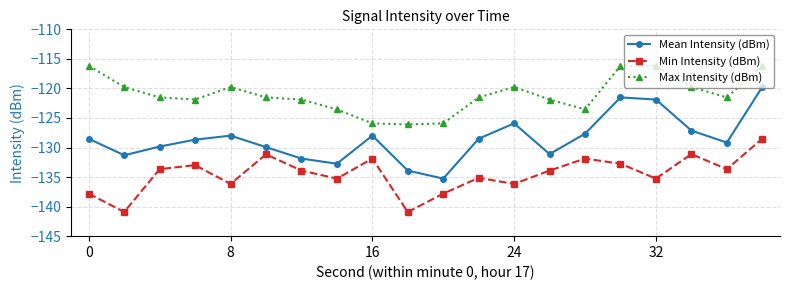

Rank the series by their maximum value, from lowest to highest.

Min Intensity (dBm), Mean Intensity (dBm), Max Intensity (dBm)